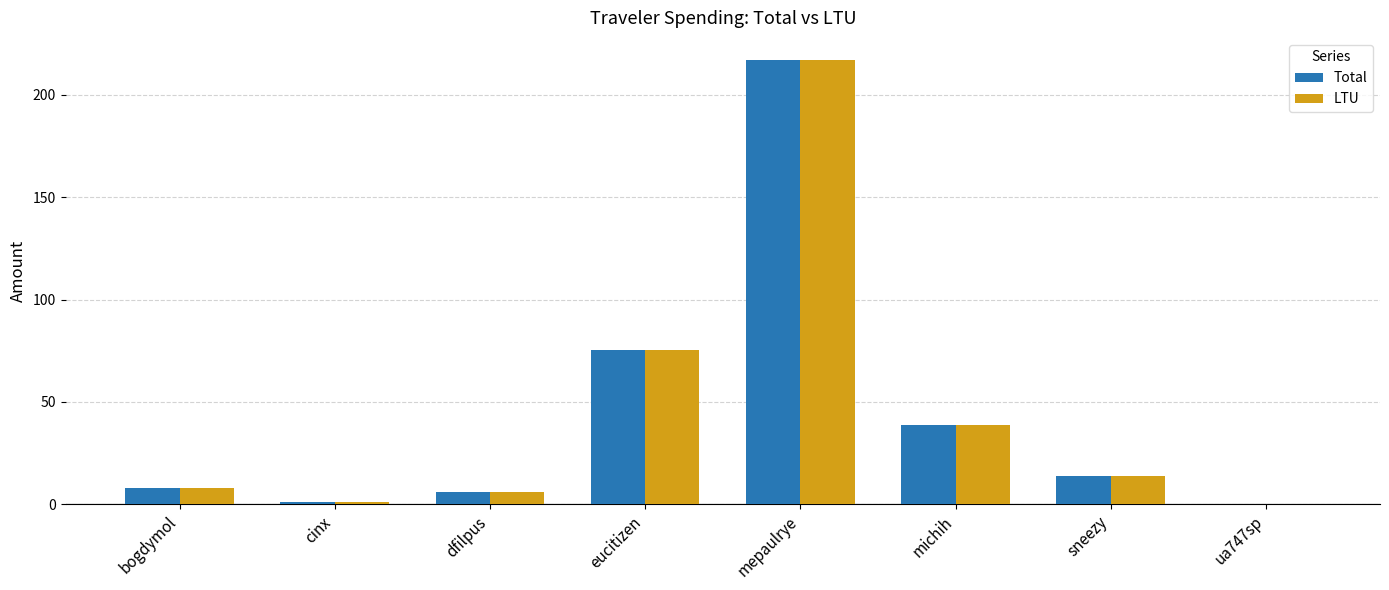

What are all the series names shown in the legend?

Total, LTU